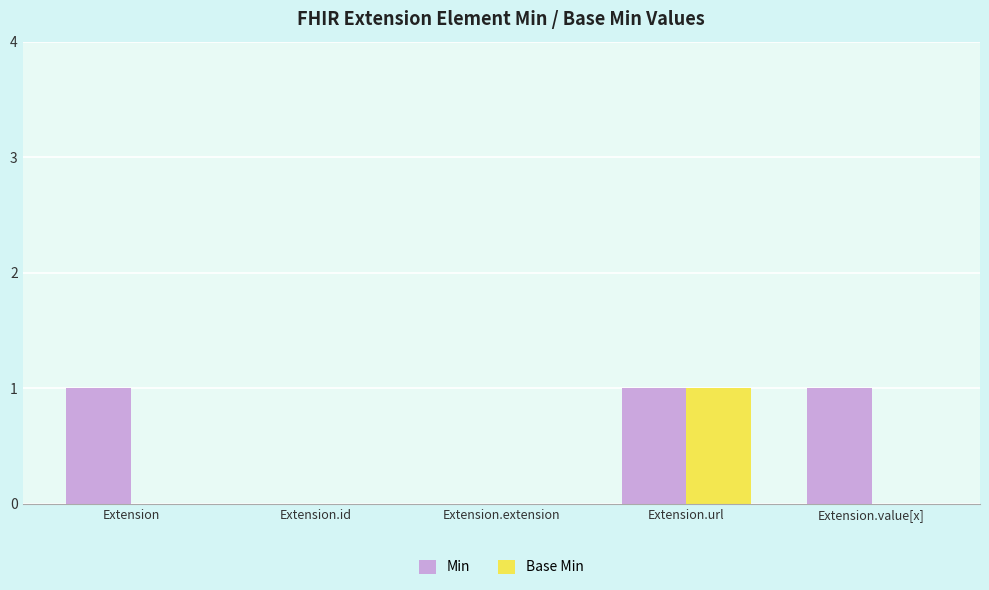

At which category is the sum across all series the highest?

Extension.url